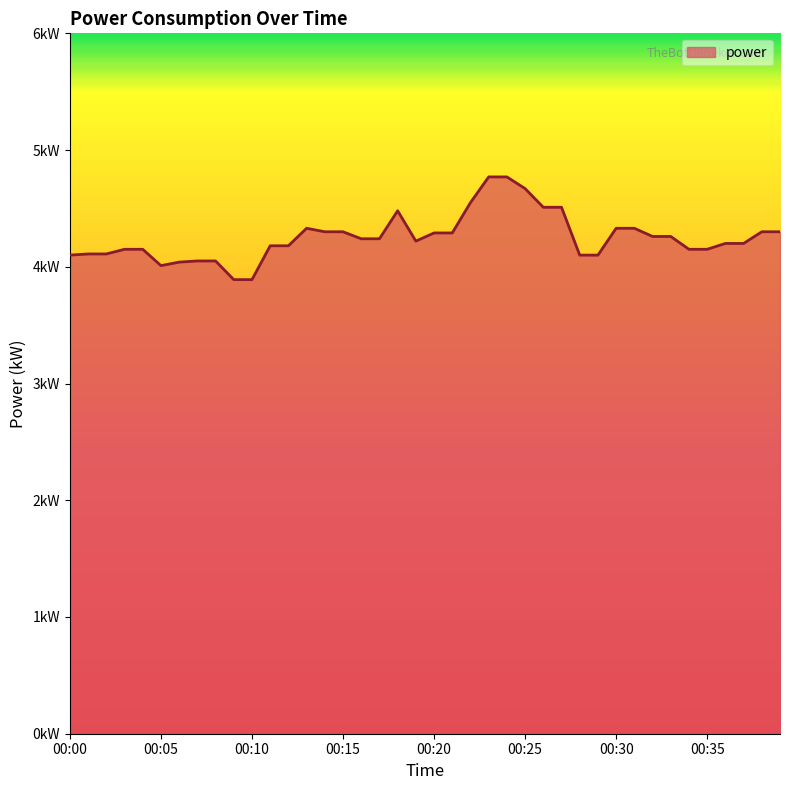

Where does the data first go above 4?

00:00